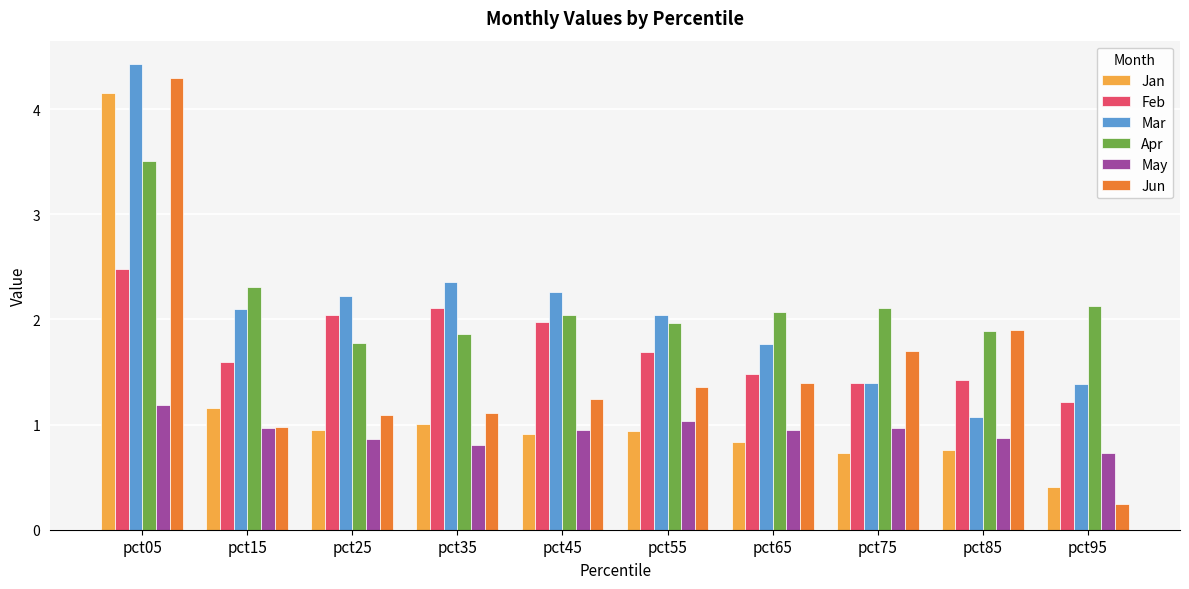

What is the sum of all Apr values?

21.7